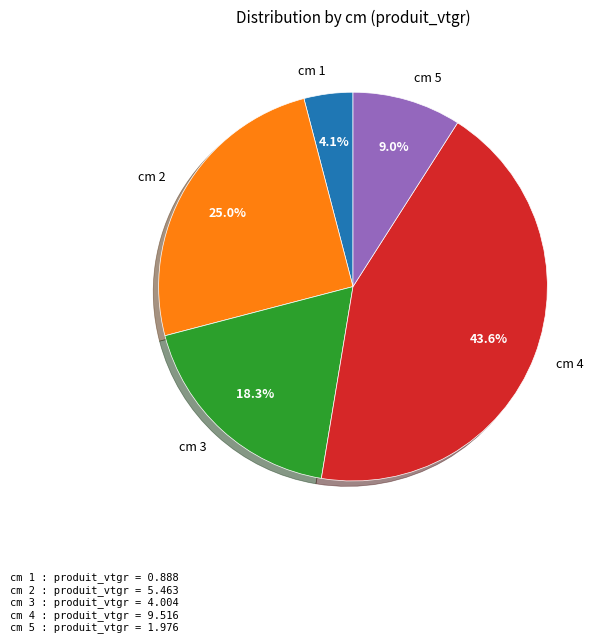

To the nearest percent, what is the average slice percentage?

20%